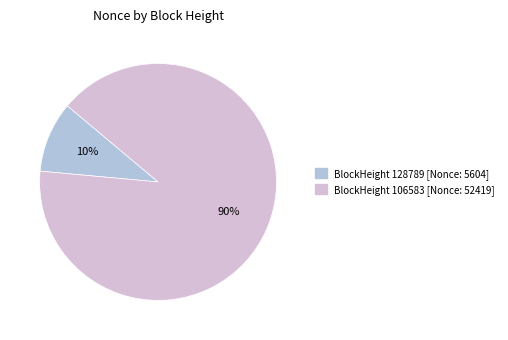

Is there a majority slice in this chart?

Yes